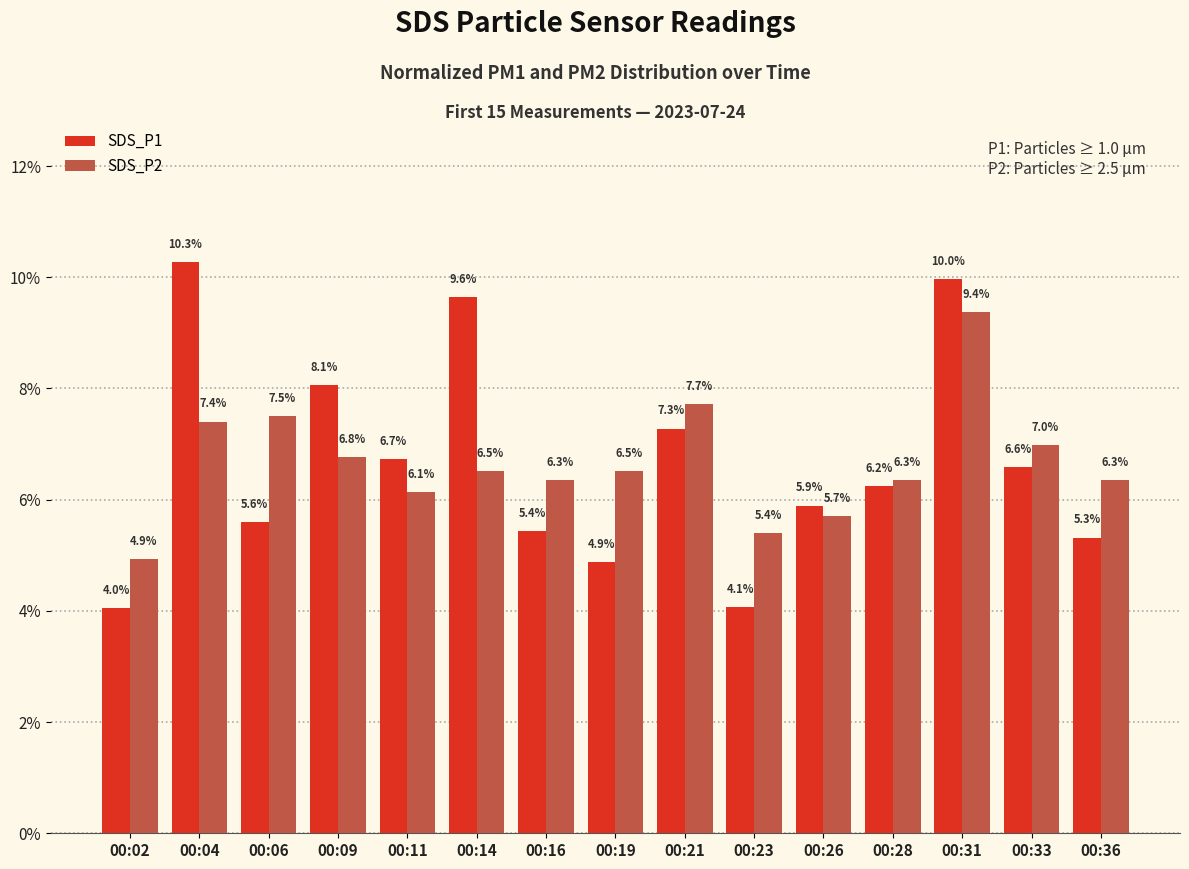

Reading left to right, transcribe all the data shown in this chart.

SDS_P1: 00:02=0.0	00:04=0.1	00:06=0.1	00:09=0.1	00:11=0.1	00:14=0.1	00:16=0.1	00:19=0.0	00:21=0.1	00:23=0.0	00:26=0.1	00:28=0.1	00:31=0.1	00:33=0.1	00:36=0.1
SDS_P2: 00:02=0.0	00:04=0.1	00:06=0.1	00:09=0.1	00:11=0.1	00:14=0.1	00:16=0.1	00:19=0.1	00:21=0.1	00:23=0.1	00:26=0.1	00:28=0.1	00:31=0.1	00:33=0.1	00:36=0.1